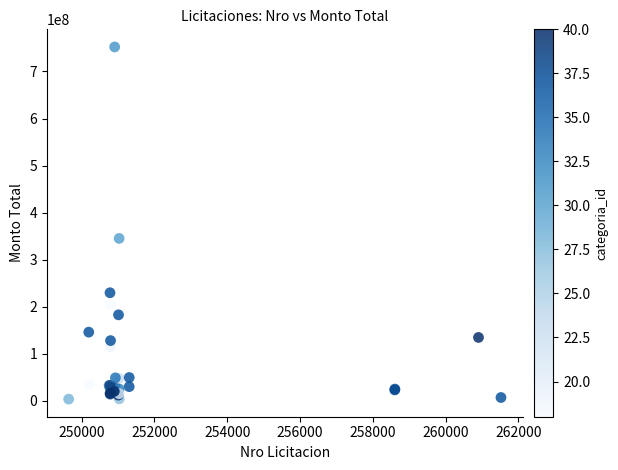

What Y value in the scatter plot is closest to 377818050?

345086000